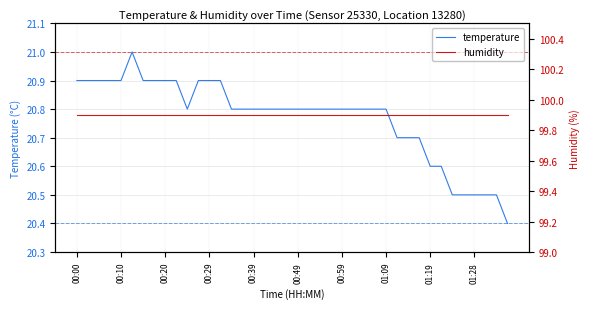

Where is temperature nearest to the value 20?

39